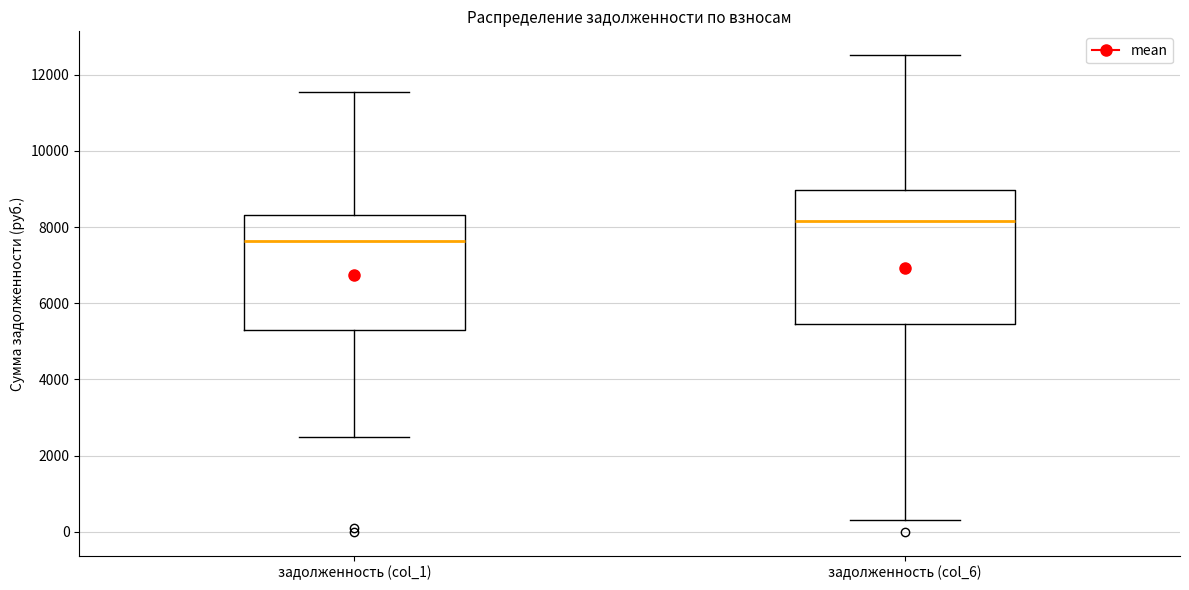

Where is the upper edge of the box for задолженность (col_6) on the y-axis? The values are not printed on the chart, so give them approximately, as read against the axis.

9000